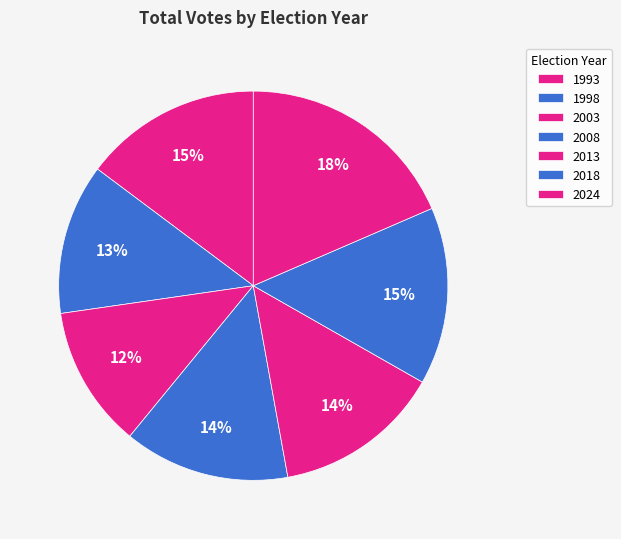

How many segments does this pie chart have?

7